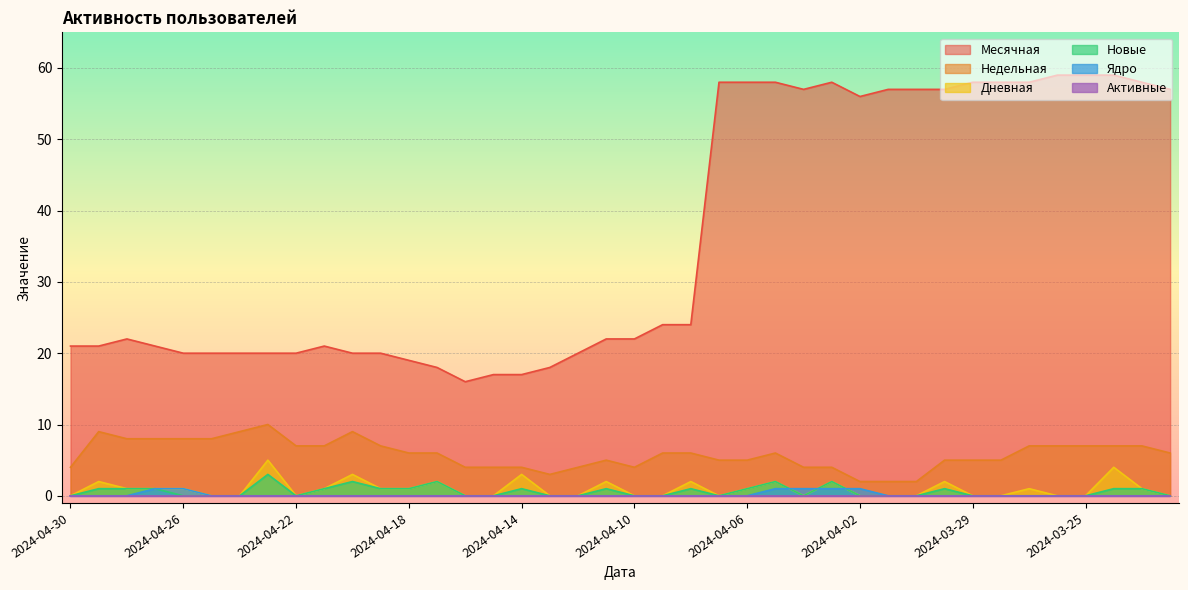

True or false: Недельная and Месячная cross at least once.

False